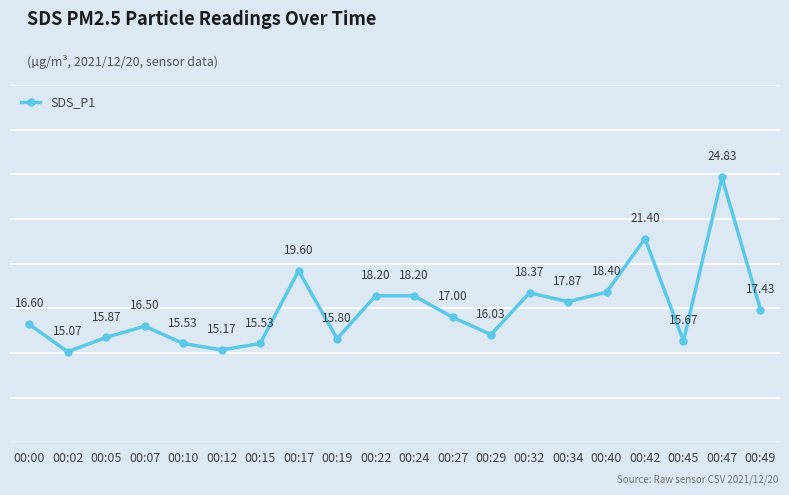

How many categories are shown in the chart?

20